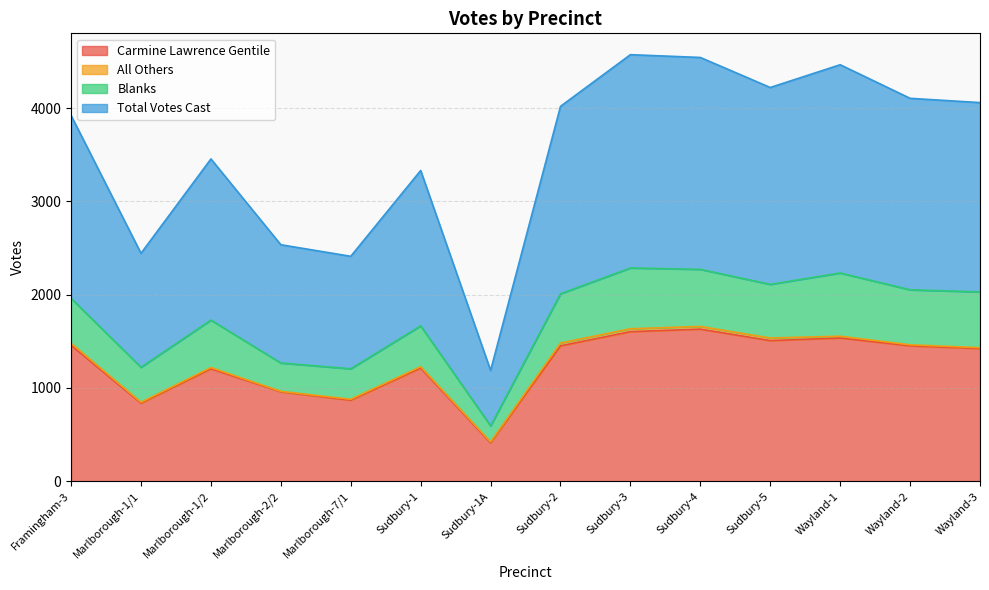

What is the label of the 9th point from the right?

Sudbury-1